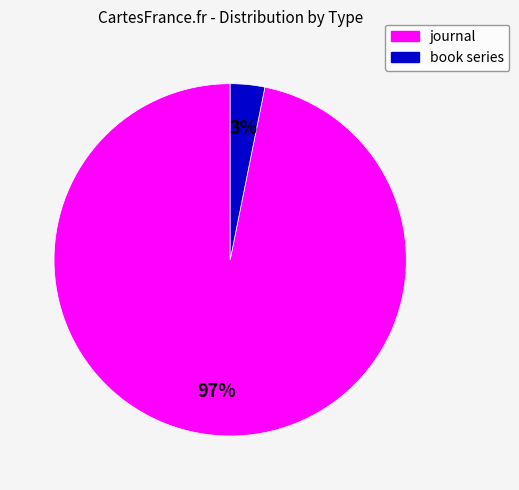

Which has a higher value, book series or journal?

journal